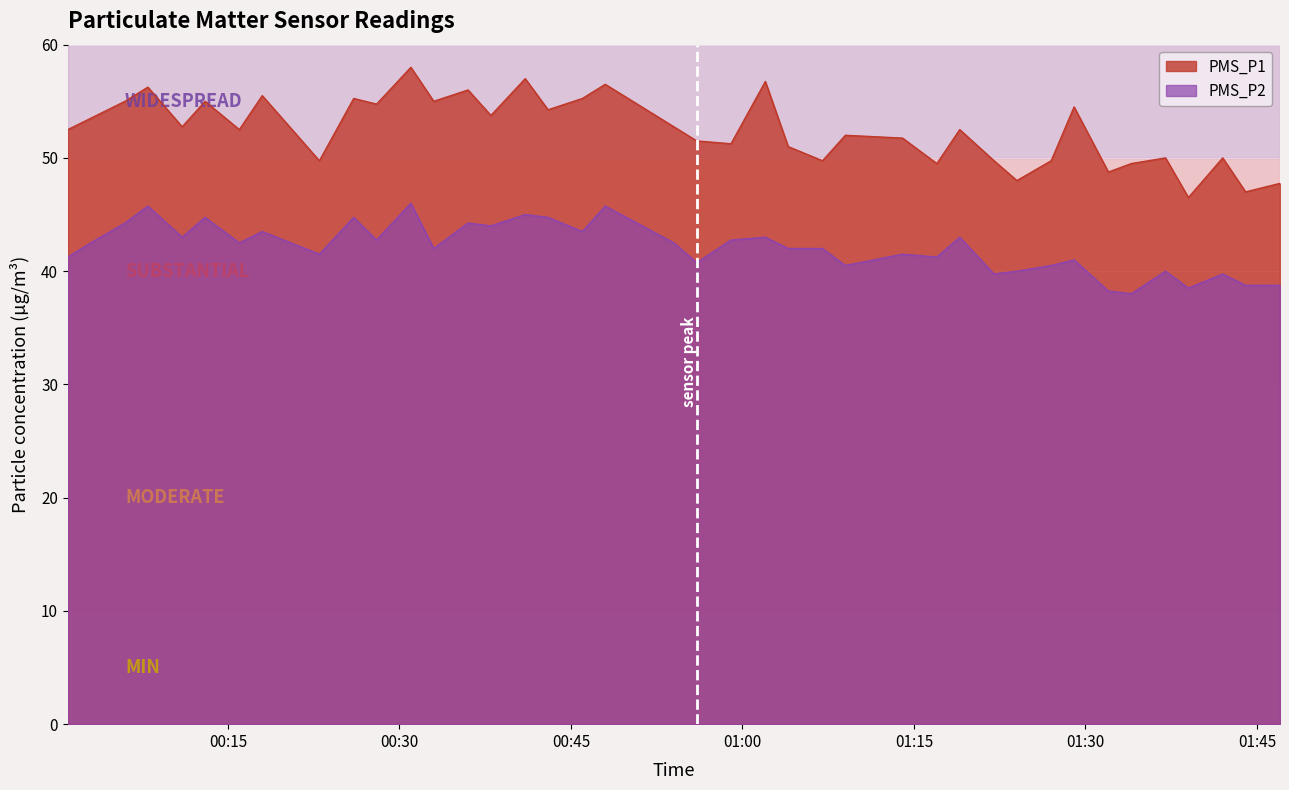

The value of PMS_P1 at 2023/10/08 01:17 is 49.5. True or false?

True